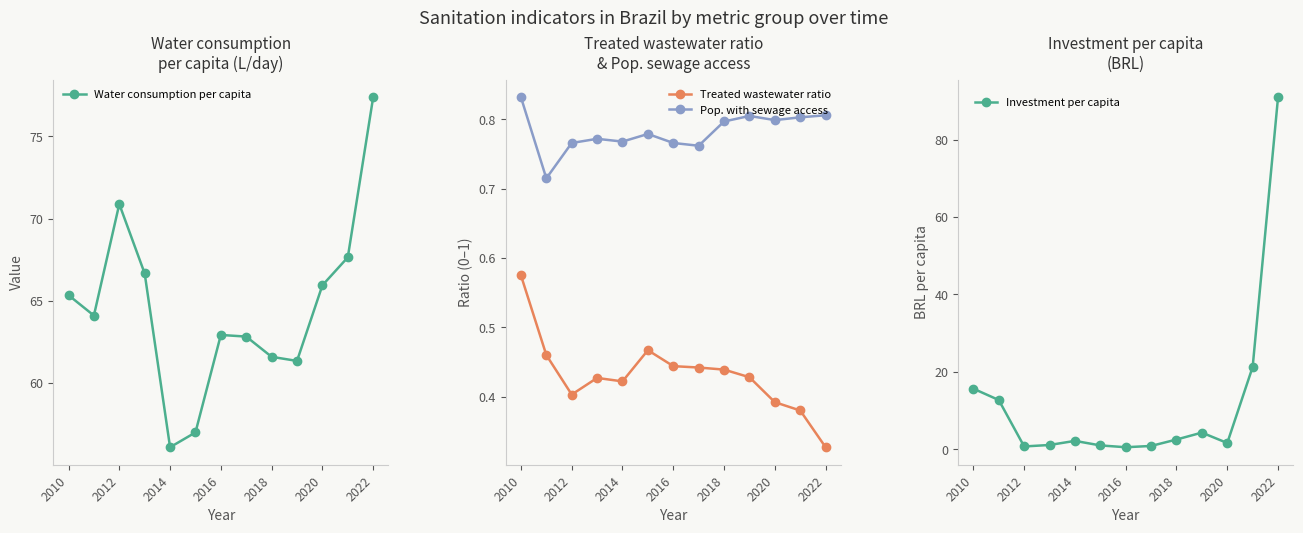

At which label is Treated wastewater ratio closest to 0?

2022